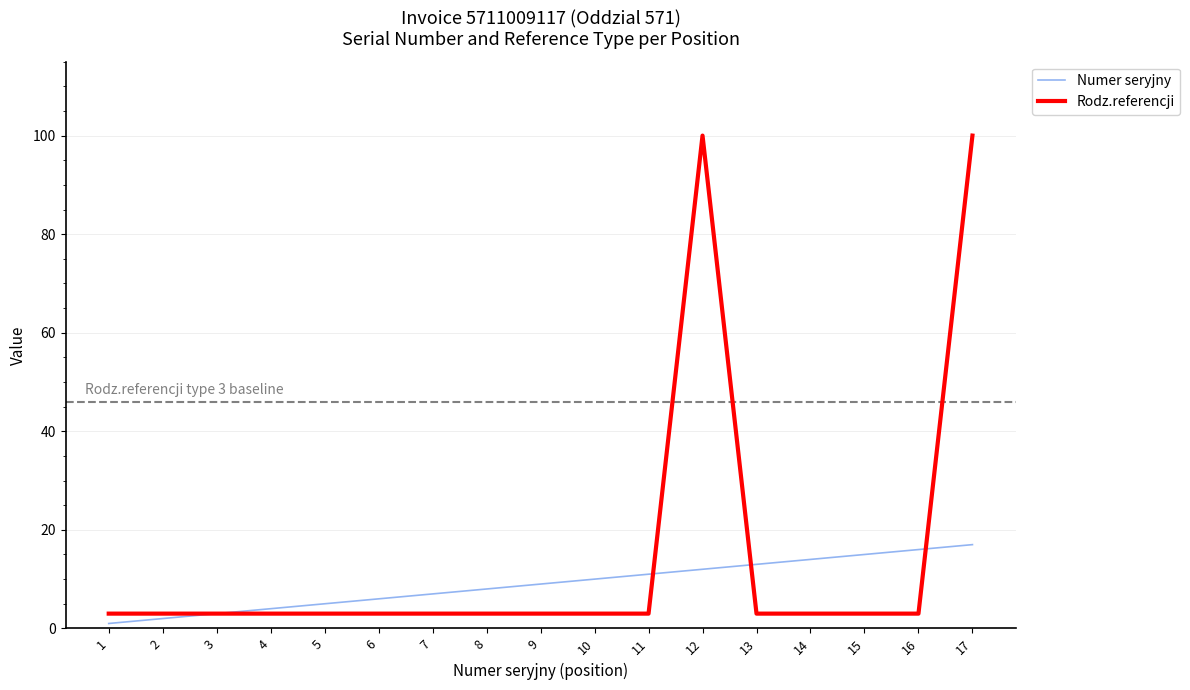

What is the minimum value shown in the chart?

1